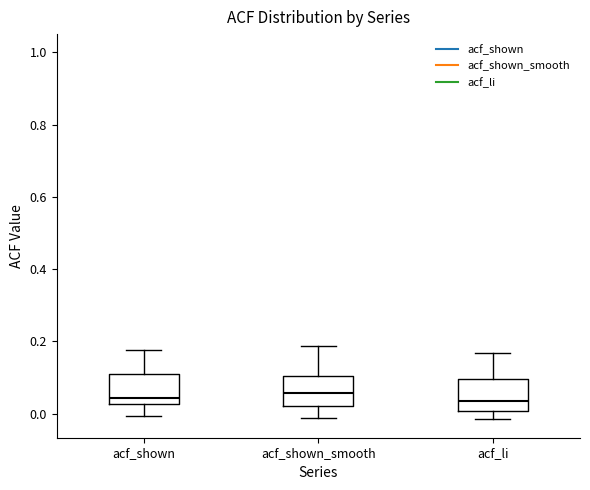

Where does the median line of the box for acf_shown sit on the y-axis? The values are not printed on the chart, so give them approximately, as read against the axis.

0.04